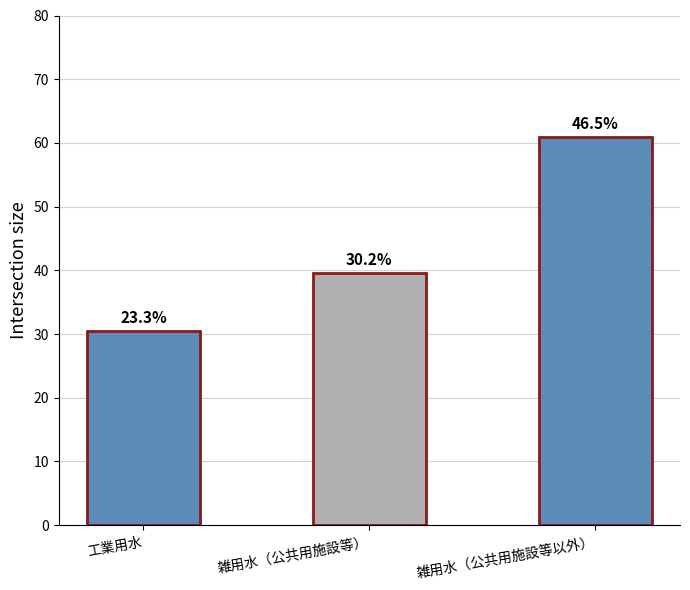

What is the maximum value shown in the chart?

61.0